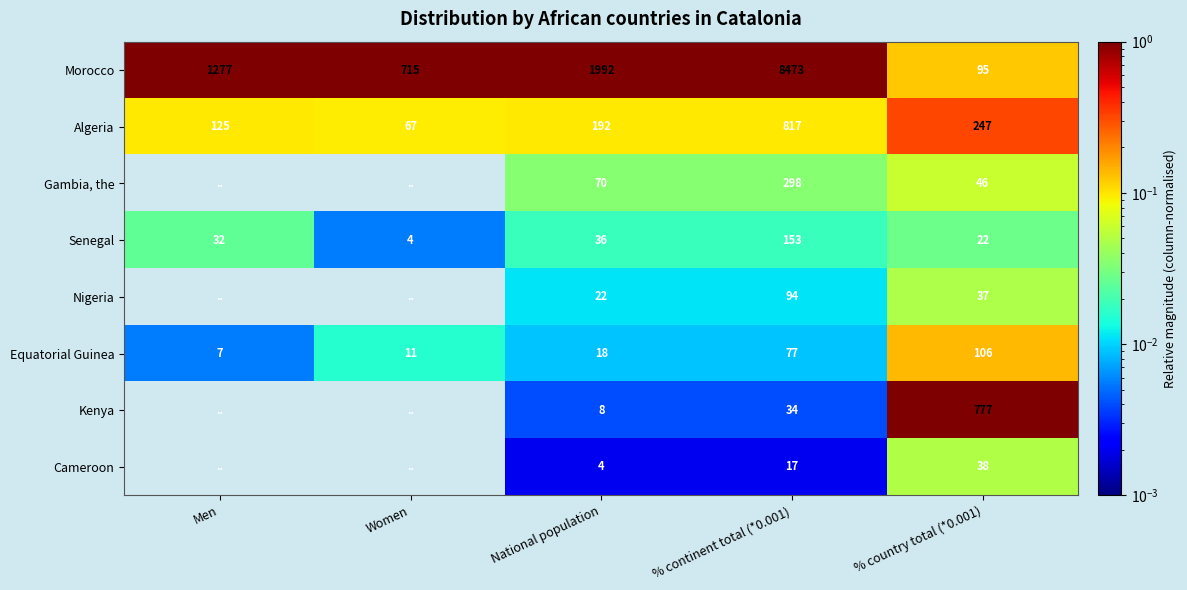

Which category has the lowest value in the Algeria series?

Women